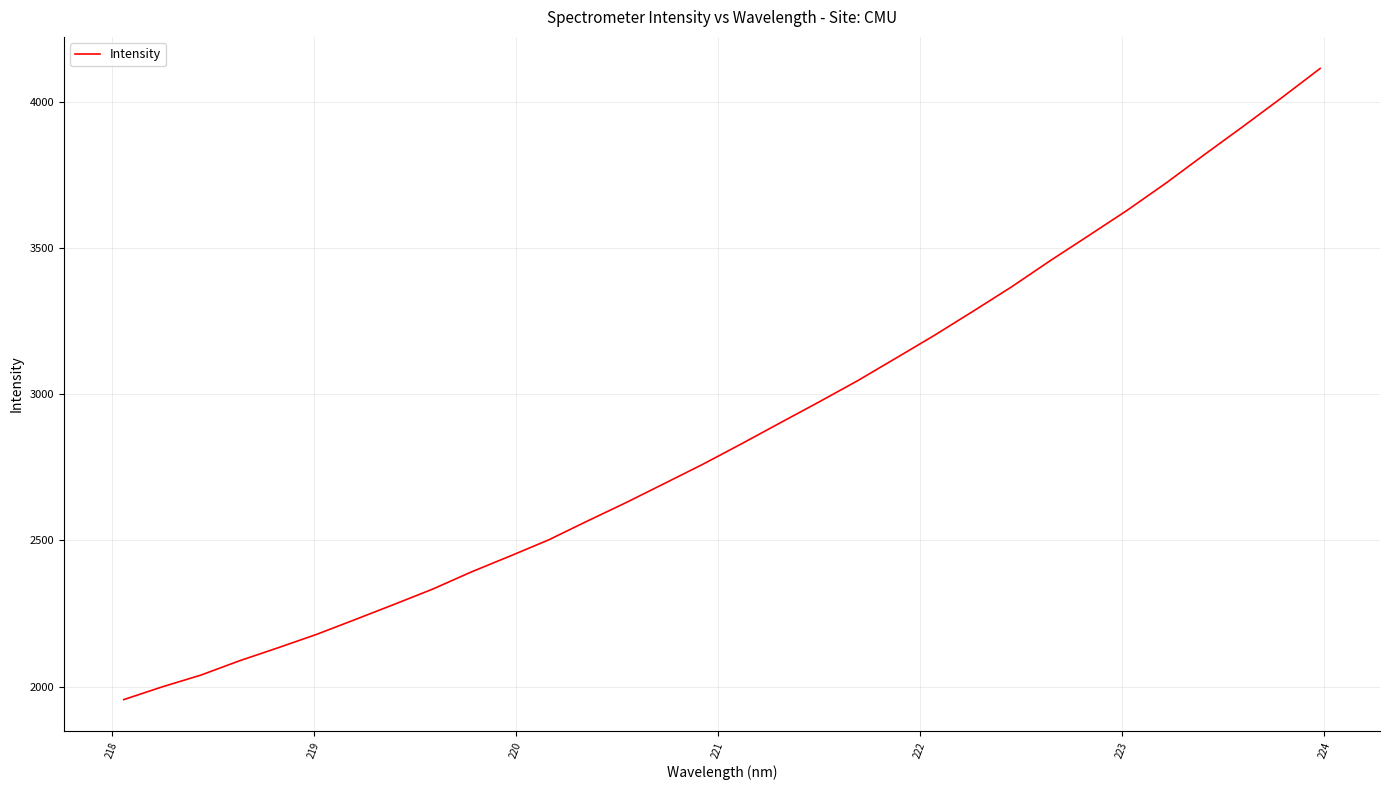

What is the smallest value displayed?

1955.5